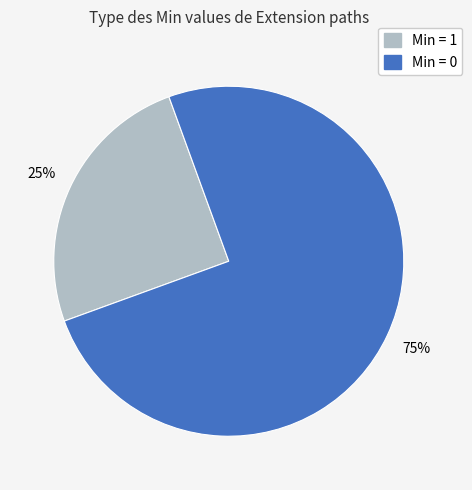

Is there a majority slice in this chart?

Yes